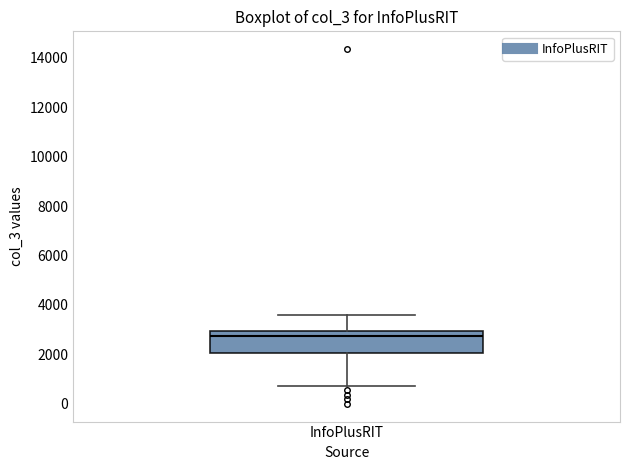

Transcribe this box plot: give where the median line is, the range the box spans, and where the two whiskers end, as read against the y-axis. The values are not printed on the chart, so give them approximately, as read against the axis.

median 2800, box 2000 to 3000, whiskers 800 to 3600